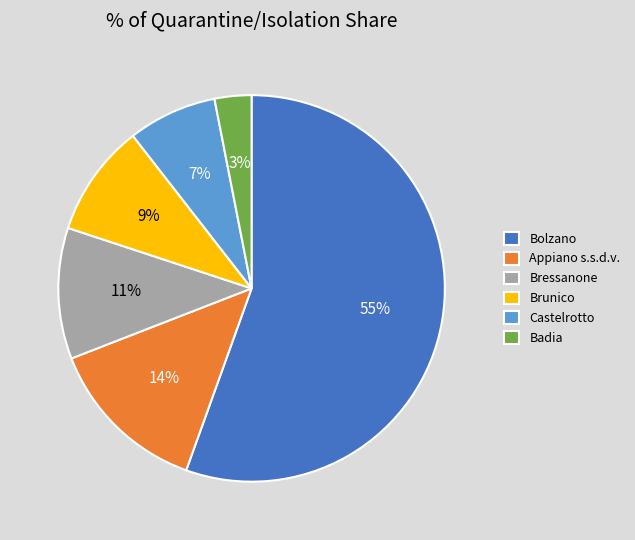

The Appiano s.s.d.v. slice represents 1% of the pie. True or false?

False